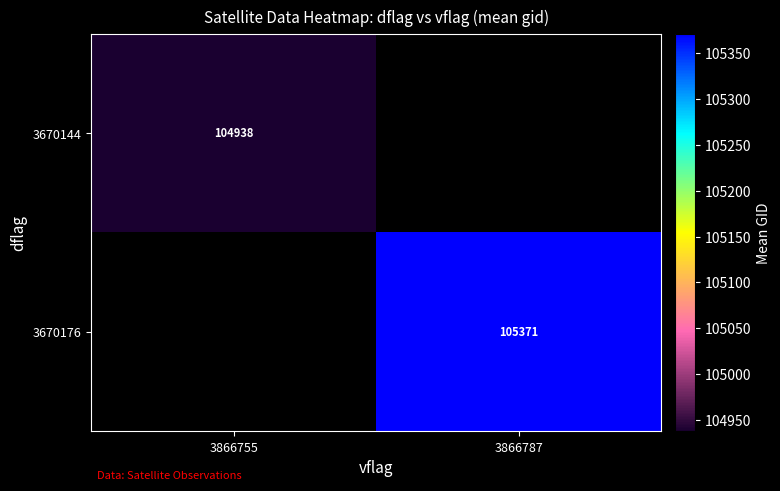

How many values in 3670176 are above zero?

1